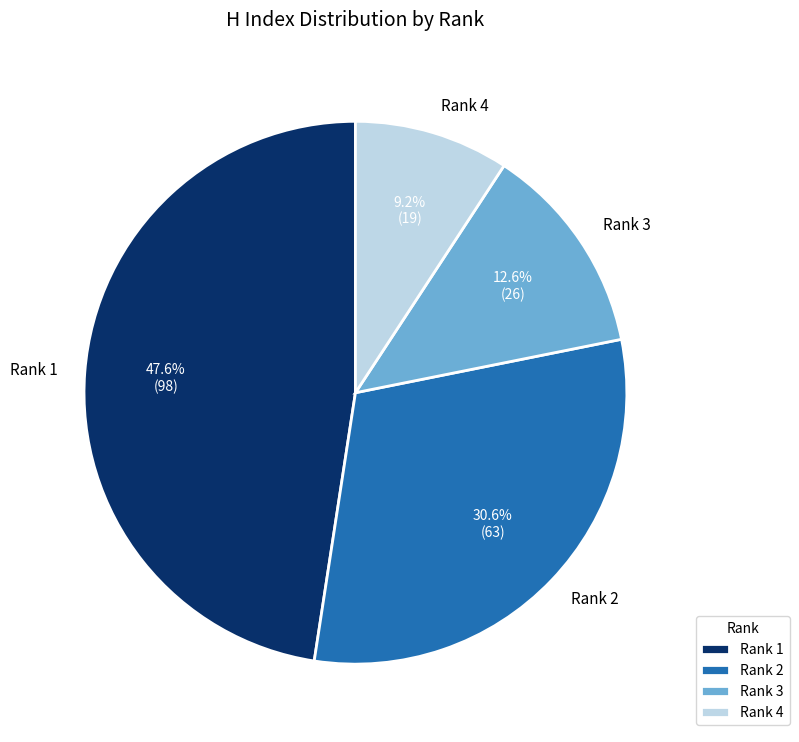

Approximately how many times larger is the value at Rank 4 compared to Rank 2?

0.3